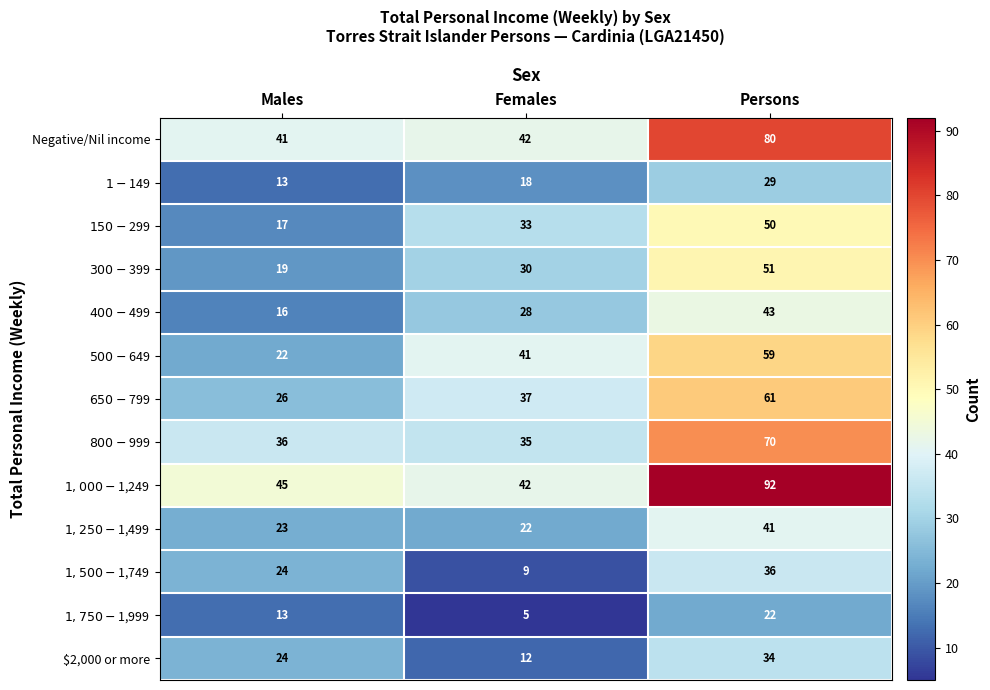

What is the difference between the maximum and minimum values in the Negative/Nil income series?

39